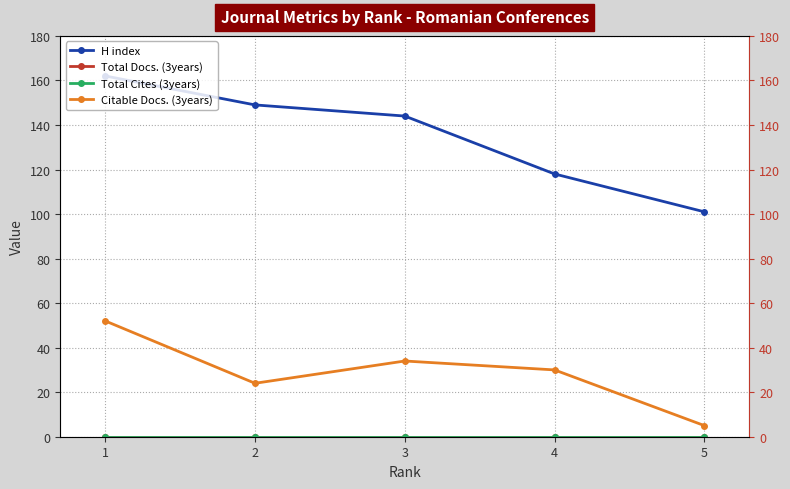

True or false: Citable Docs. (3years) has more than 1 interior local peaks.

False